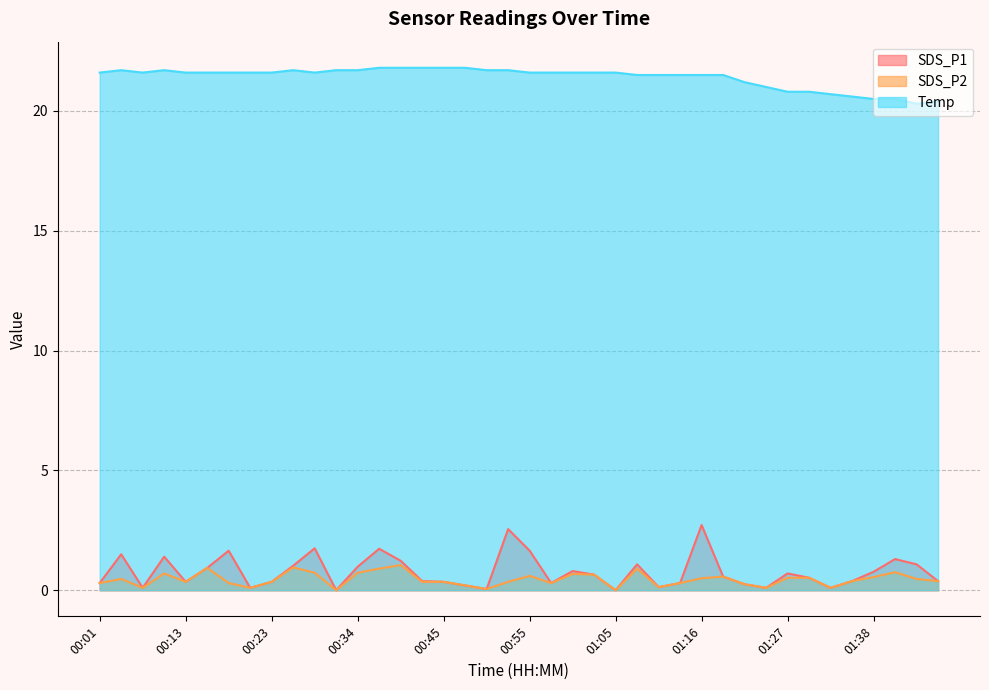

What is the difference between the second highest and minimum values in the SDS_P1 series?

2.5